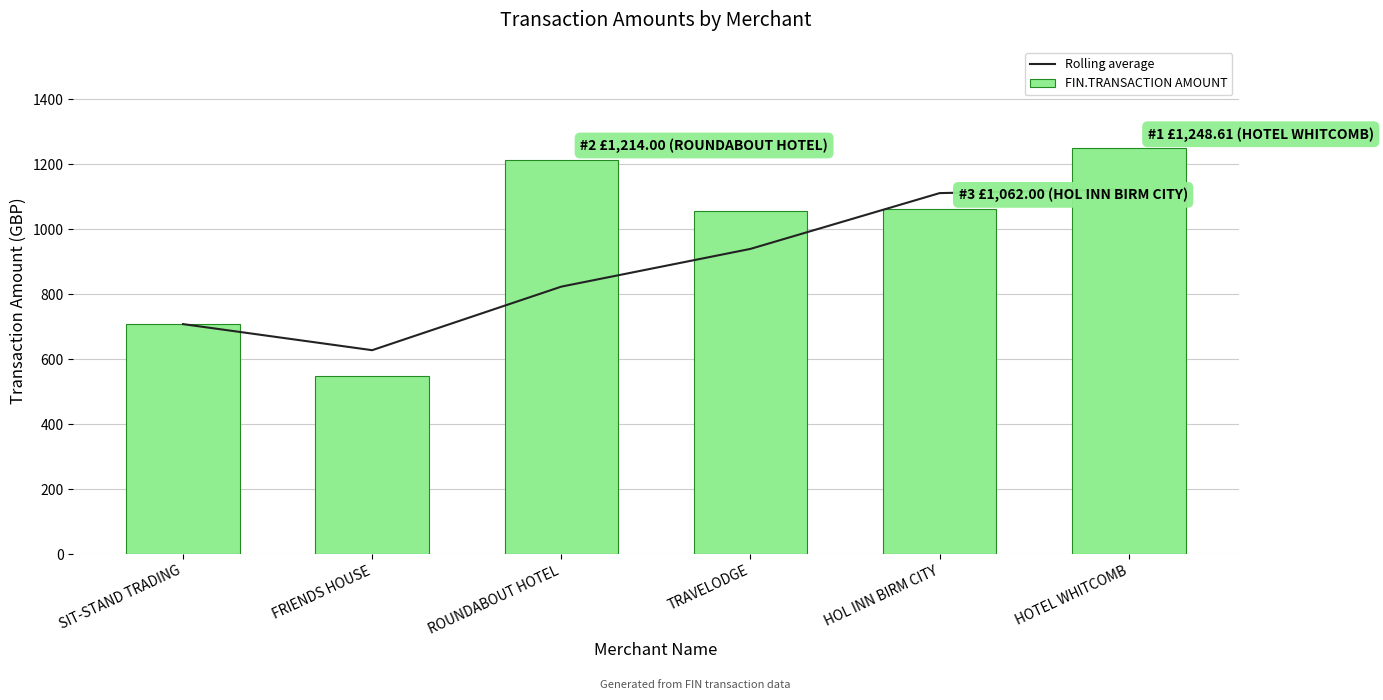

Reading right to left, transcribe all the data shown in this chart.

Rolling average: 1122.2	1110.7	939.0	822.8	627.3	707.5
FIN.TRANSACTION AMOUNT: 1248.6	1062.0	1056.0	1214.0	547.0	707.5